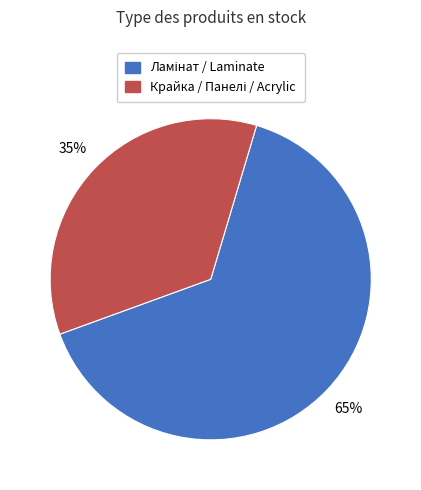

How many segments does this pie chart have?

2